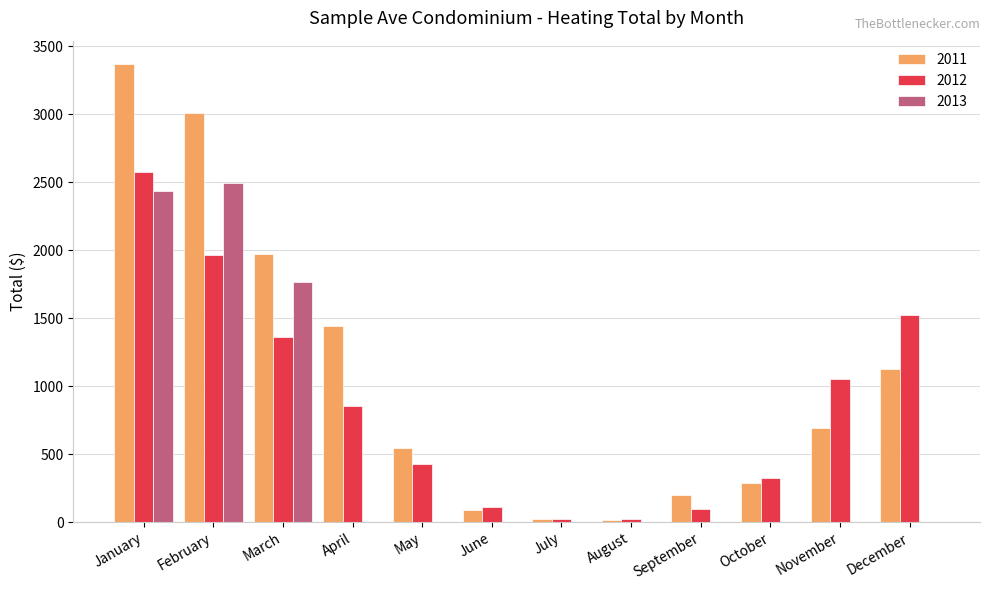

What is the maximum value for 2013?

2496.4